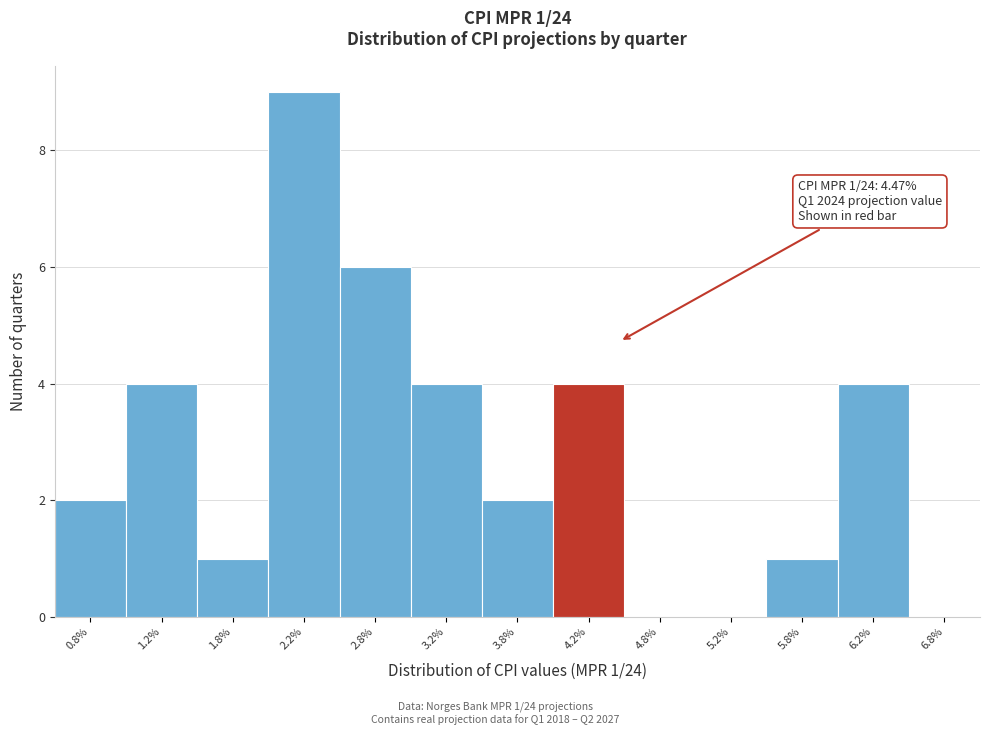

Reading left to right, list all the values displayed in this chart.

0.8%=2	1.2%=4	1.8%=1	2.2%=9	2.8%=6	3.2%=4	3.8%=2	4.2%=4	4.8%=0	5.2%=0	5.8%=1	6.2%=4	6.8%=0